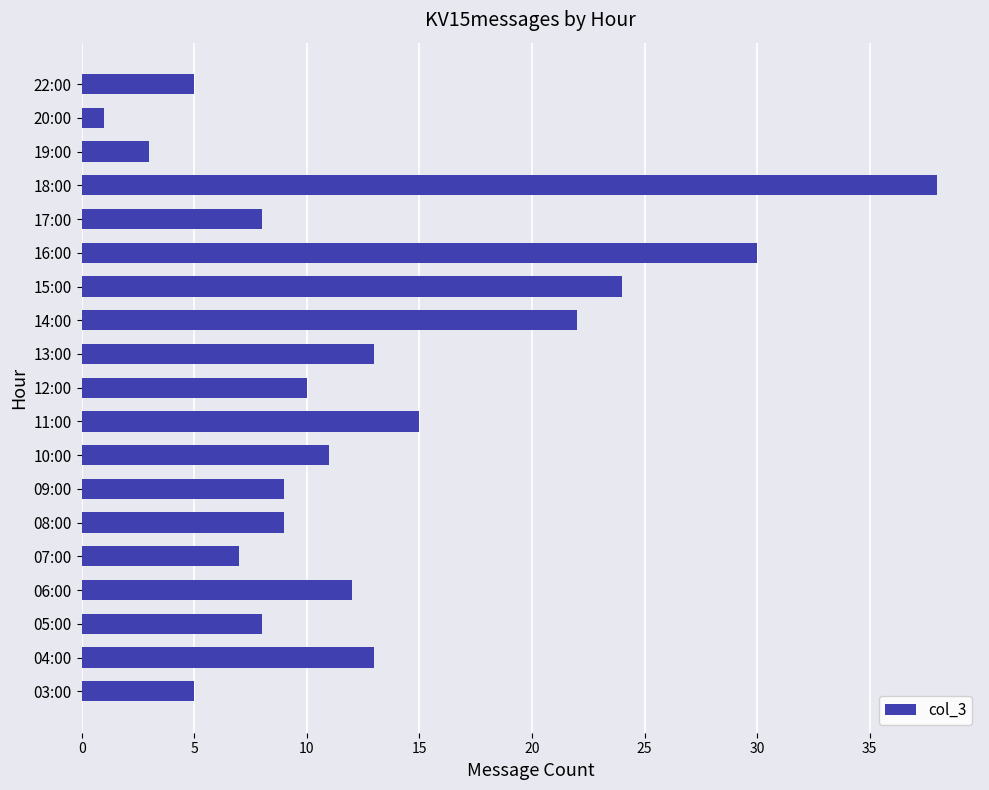

The chart shows a value of 5 at 22:00. True or false?

True